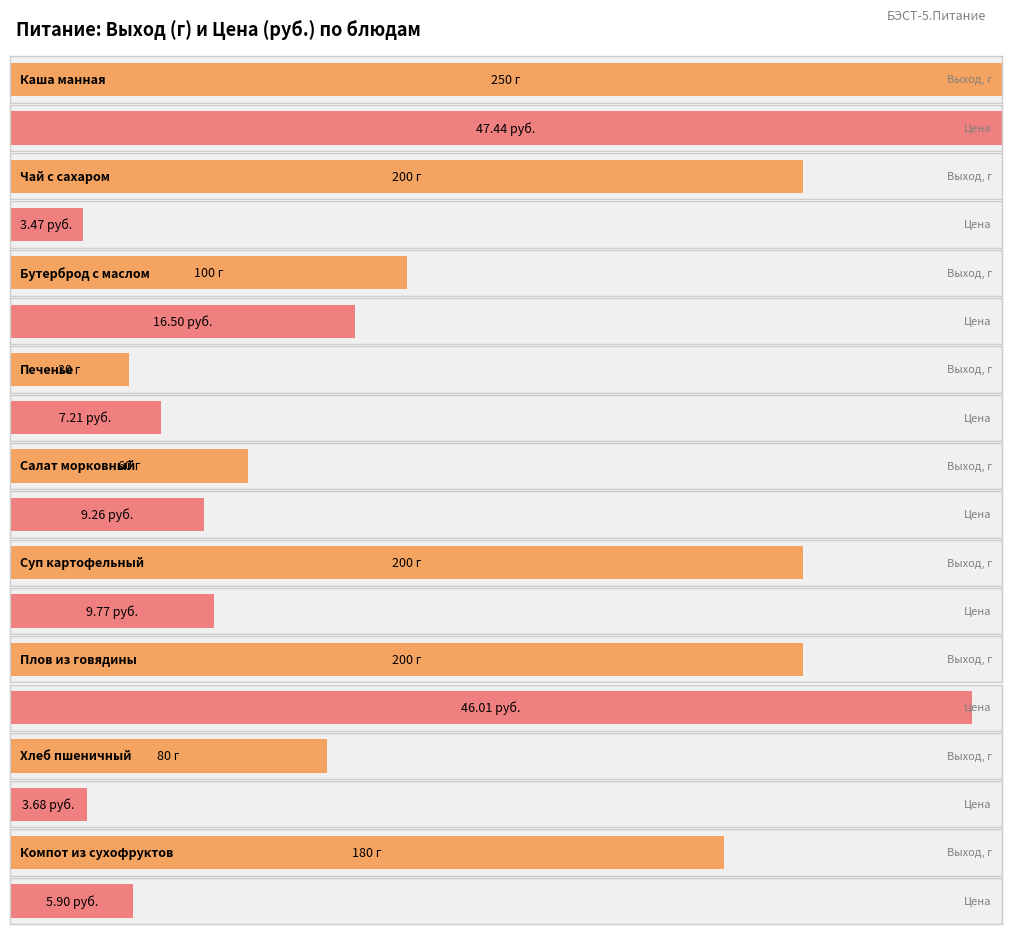

List the series in order of their peak value, lowest first.

Цена, Выход, г